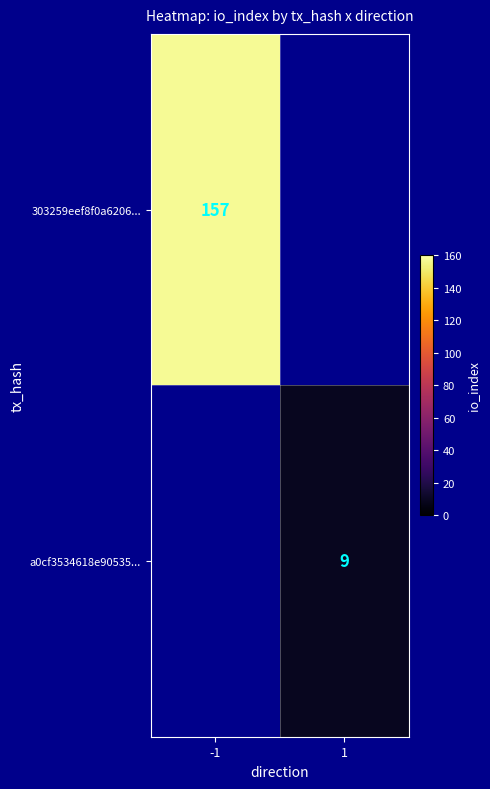

The value of 303259eef8f0a6206... at -1 is 157. True or false?

True